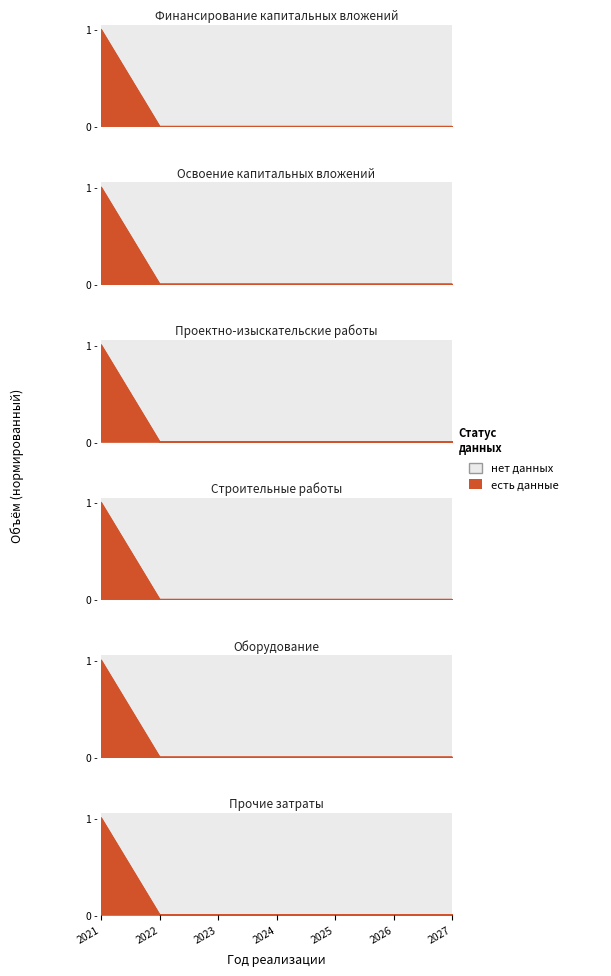

Which has a higher value, 2022 or 2026?

2022